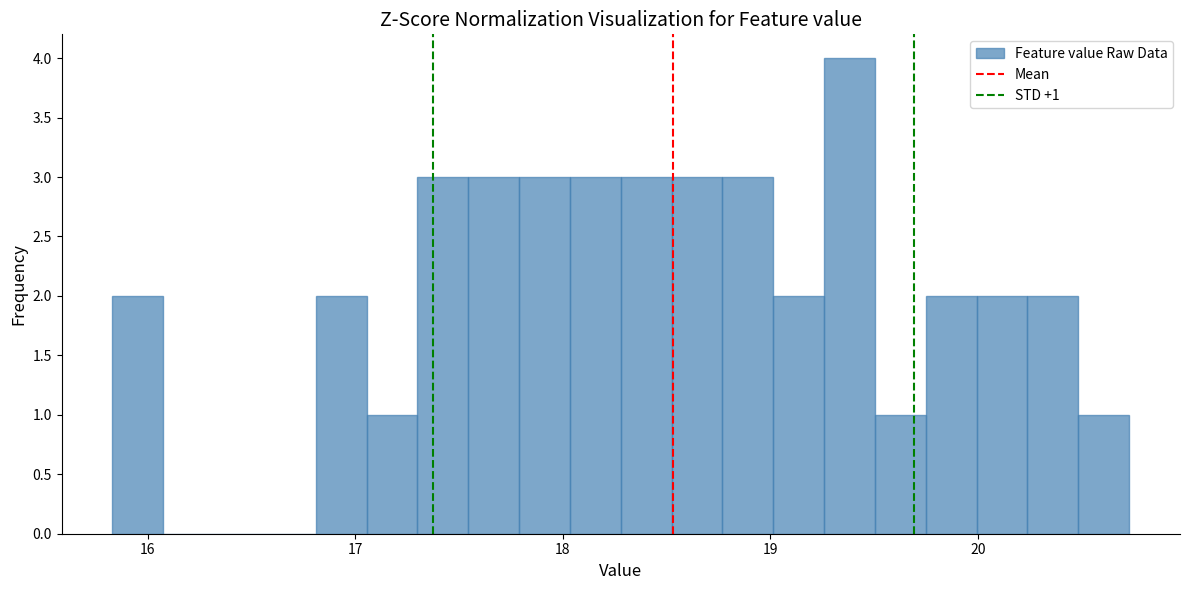

Read against the x-axis, roughly where is the centre of the tallest bar?

19.4